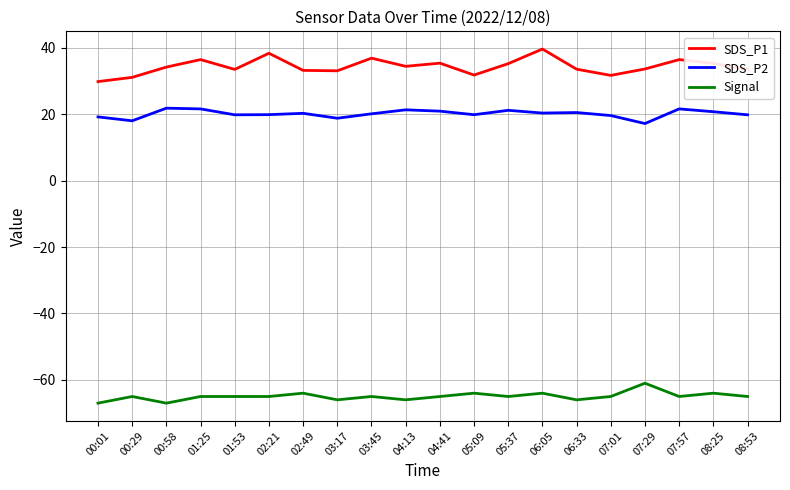

What is the difference between the maximum and minimum values in the SDS_P2 series?

4.6